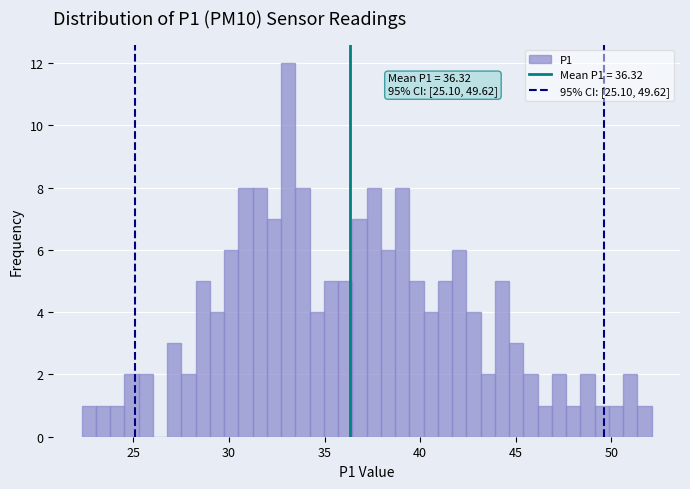

Read against the x-axis, roughly where is the centre of the tallest bar?

33.0